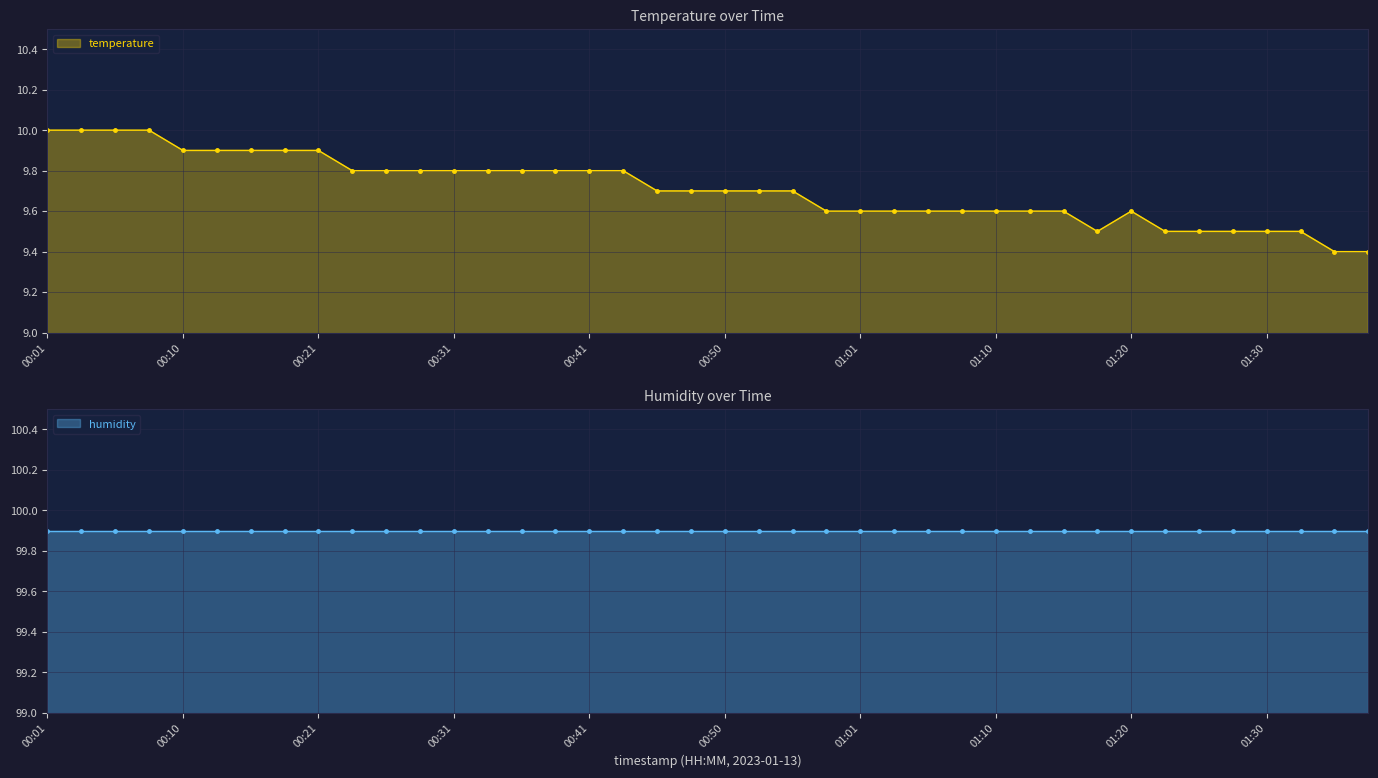

Reading left to right, extract all data points from this chart.

00:01=10.0	00:03=10.0	00:06=10.0	00:08=10.0	00:10=9.9	00:13=9.9	00:16=9.9	00:18=9.9	00:21=9.9	00:23=9.8	00:26=9.8	00:28=9.8	00:31=9.8	00:33=9.8	00:36=9.8	00:38=9.8	00:41=9.8	00:43=9.8	00:45=9.7	00:48=9.7	00:50=9.7	00:53=9.7	00:56=9.7	00:58=9.6	01:01=9.6	01:03=9.6	01:05=9.6	01:08=9.6	01:10=9.6	01:13=9.6	01:15=9.6	01:18=9.5	01:20=9.6	01:23=9.5	01:25=9.5	01:27=9.5	01:30=9.5	01:32=9.5	01:35=9.4	01:37=9.4